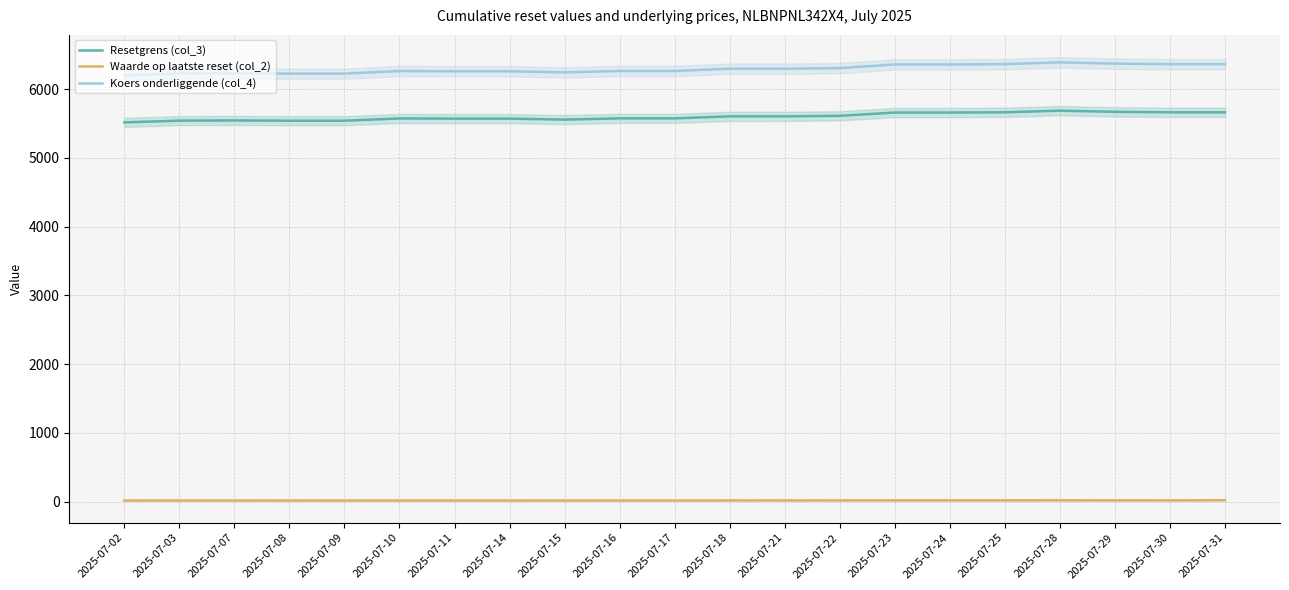

The Koers onderliggende (col_4) series shows 10863.7 at 2025-07-07. True or false?

False